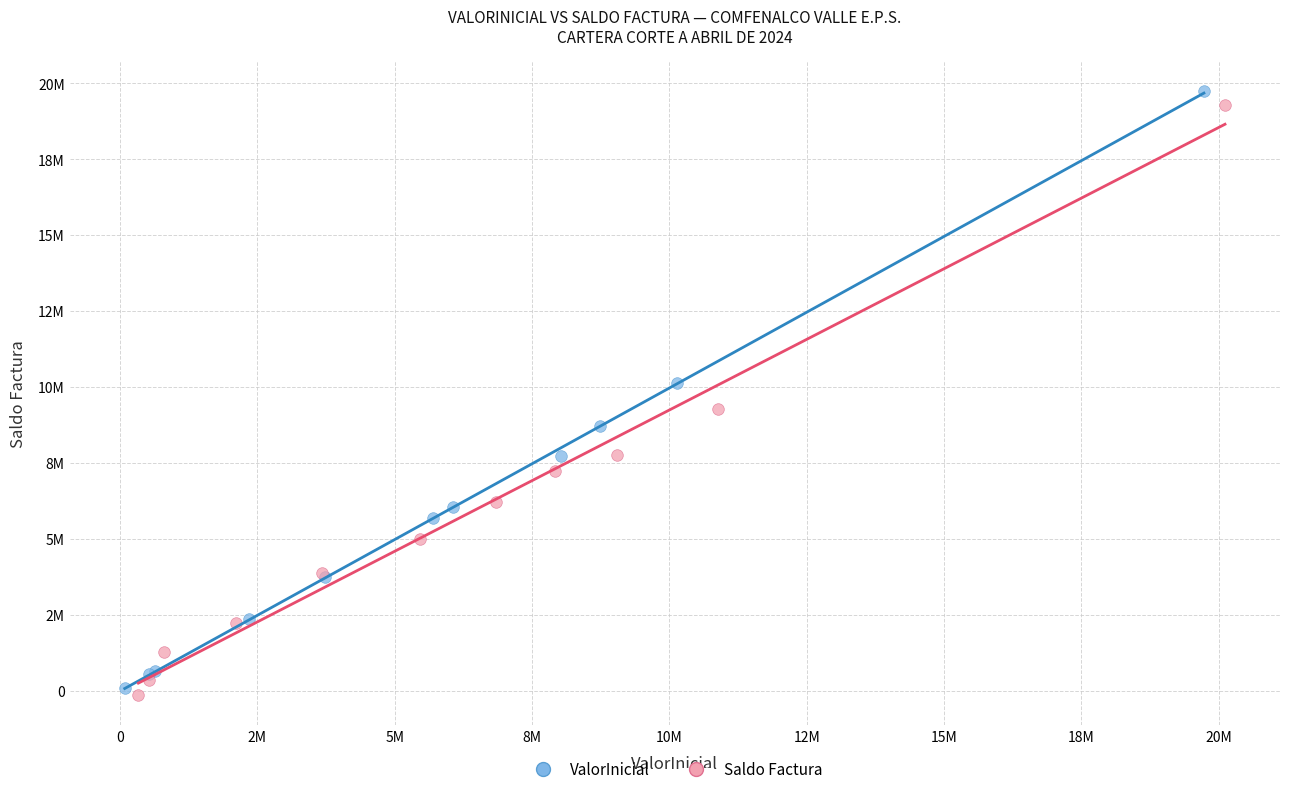

Which series reaches the minimum Y coordinate?

Saldo Factura